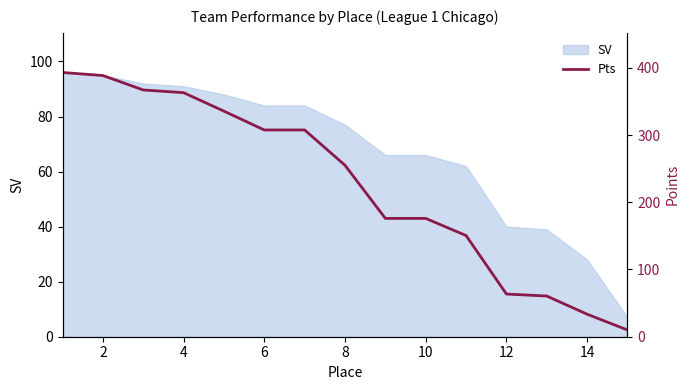

What is the highest value of the SV series?

96